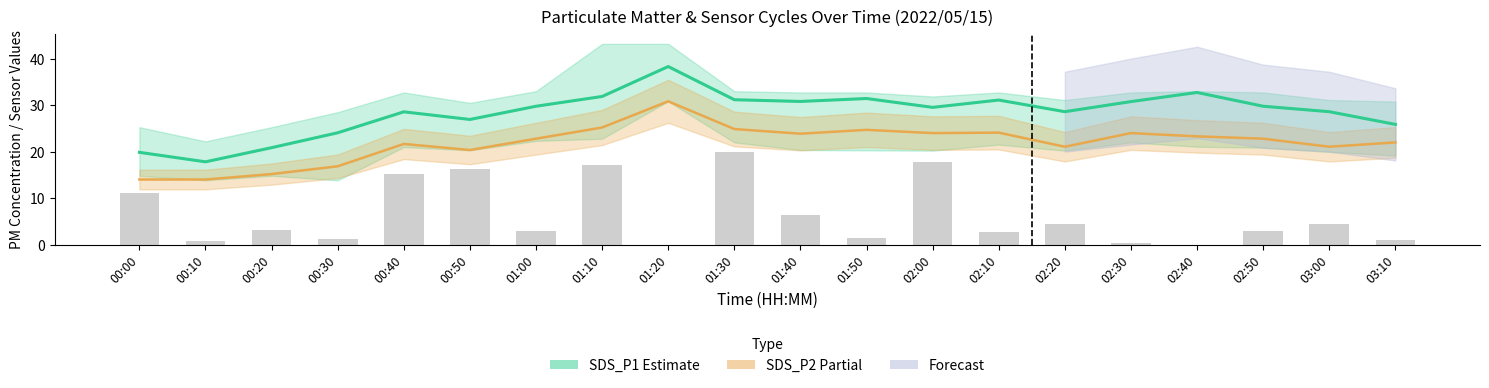

Reading left to right, extract all data points from this chart.

SDS_P1 (Estimate): 00:00=19.9	00:10=17.8	00:20=20.9	00:30=24.1	00:40=28.6	00:50=26.9	01:00=29.8	01:10=31.9	01:20=38.3	01:30=31.2	01:40=30.8	01:50=31.4	02:00=29.5	02:10=31.1	02:20=28.6	02:30=30.8	02:40=32.7	02:50=29.8	03:00=28.6	03:10=25.9
SDS_P2 (Partial): 00:00=14.0	00:10=14.0	00:20=15.2	00:30=16.9	00:40=21.7	00:50=20.4	01:00=22.8	01:10=25.2	01:20=30.8	01:30=24.9	01:40=23.9	01:50=24.7	02:00=24.0	02:10=24.1	02:20=21.1	02:30=24.0	02:40=23.3	02:50=22.8	03:00=21.1	03:10=22.0
Max_cycle (normalized): 00:00=11.2	00:10=0.9	00:20=3.3	00:30=1.3	00:40=15.2	00:50=16.3	01:00=3.0	01:10=17.2	01:20=0.0	01:30=20.0	01:40=6.3	01:50=1.5	02:00=17.7	02:10=2.7	02:20=4.6	02:30=0.4	02:40=0.0	02:50=3.0	03:00=4.6	03:10=1.0